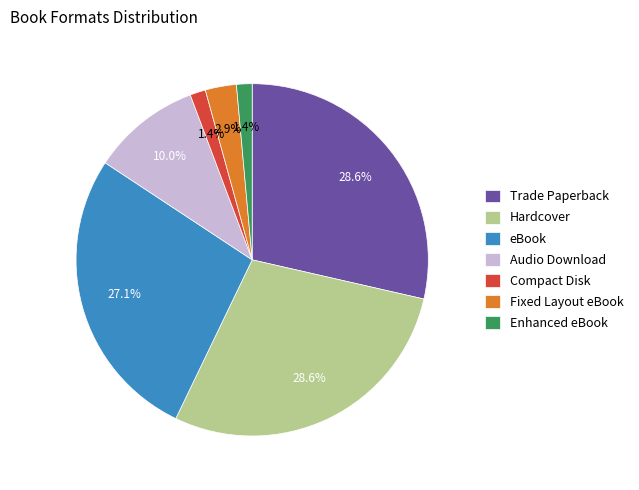

To the nearest percent, what is the difference between the Fixed Layout eBook and eBook slice percentages?

24%